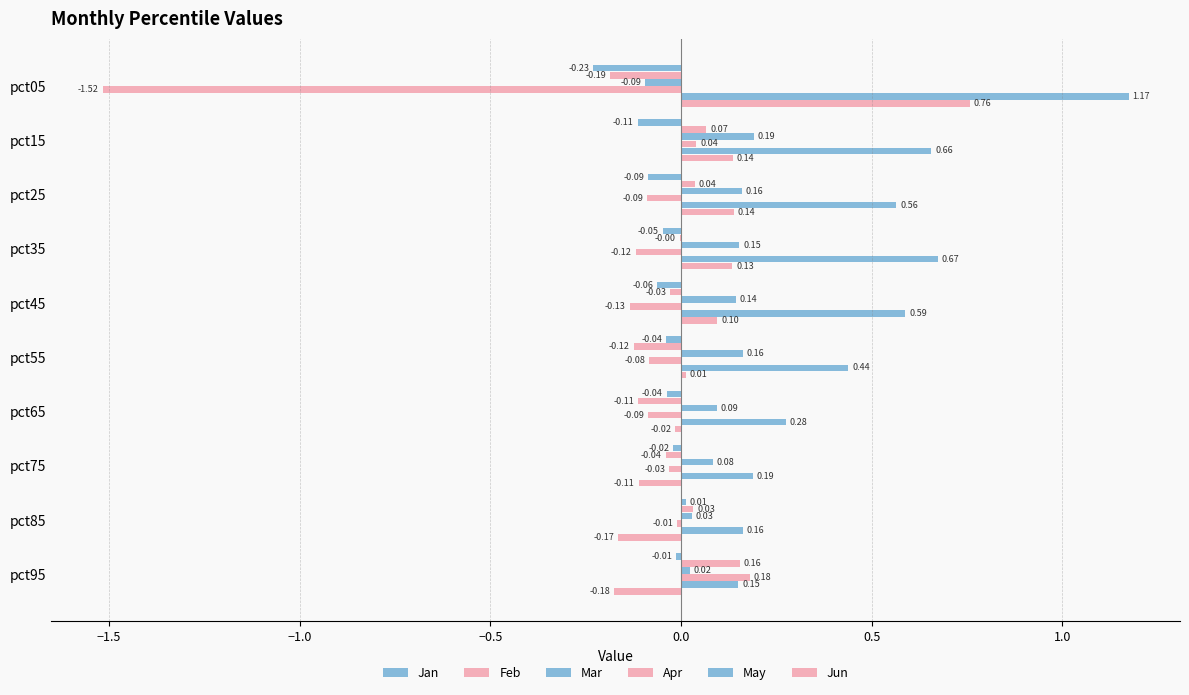

How many values in the Mar series exceed 0?

9